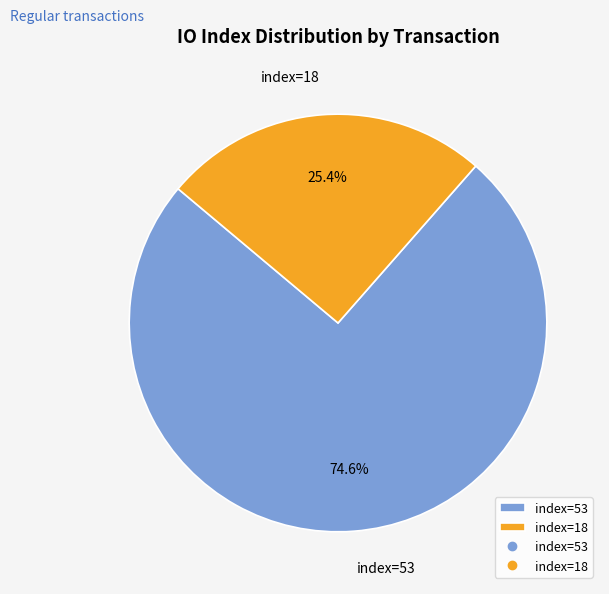

Which slice is the largest?

index=53